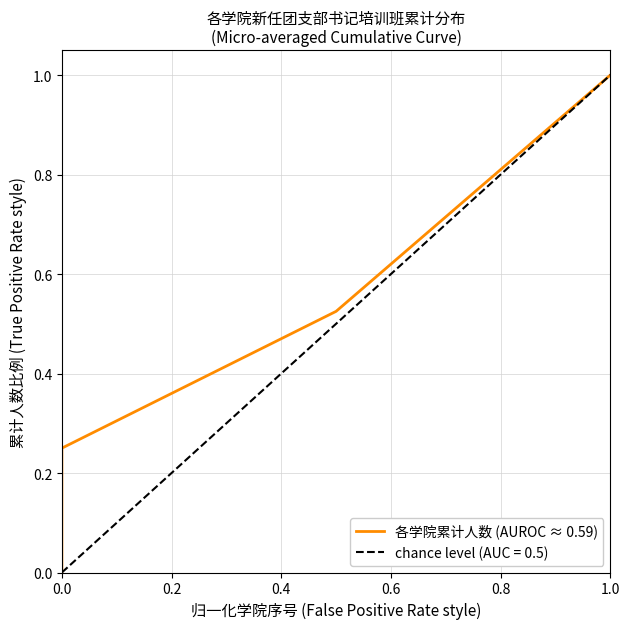

What is the sum of all values?

1.8